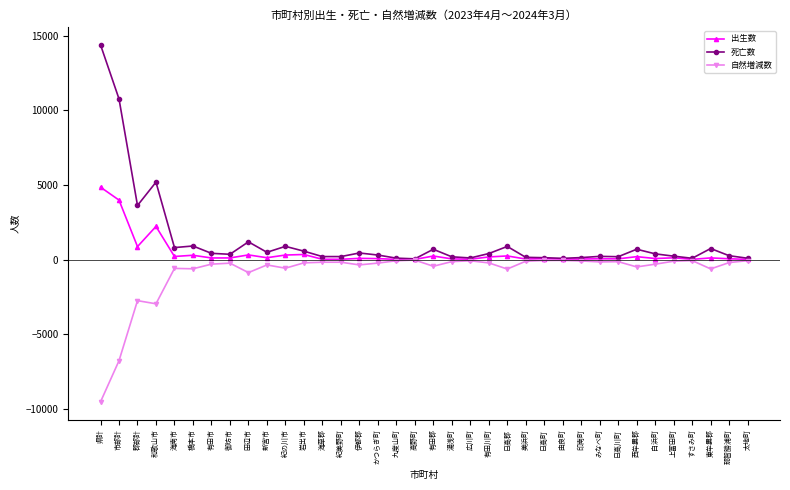

True or false: 自然増減数 has more than 2 interior local peaks.

True